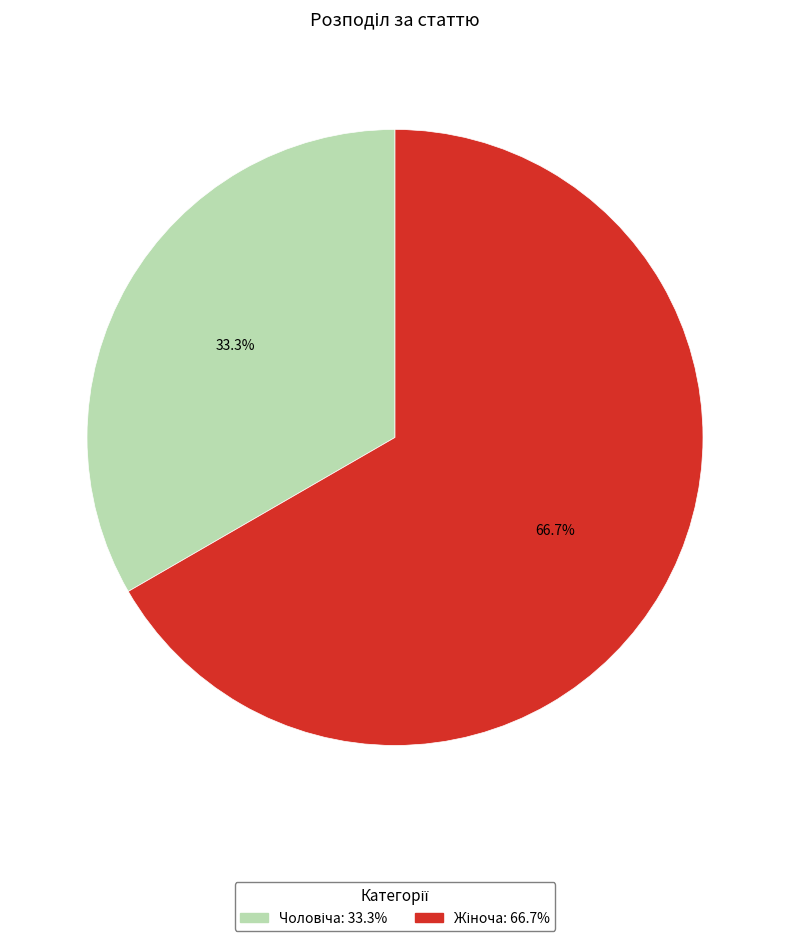

Is there any slice that represents more than half of the pie?

Yes